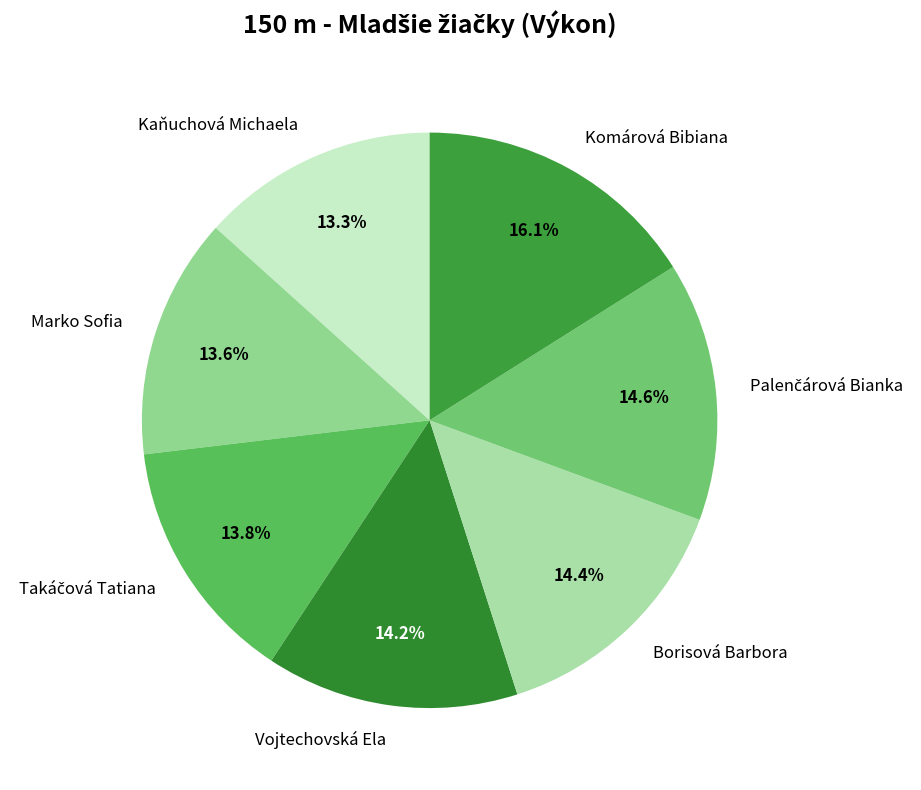

Is there a majority slice in this chart?

No